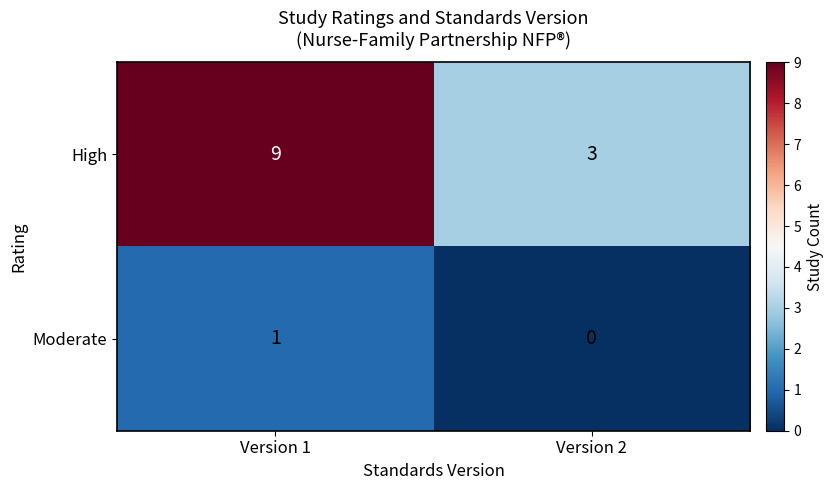

Reading left to right, extract all data points from this chart.

High: Version 1=9	Version 2=3
Moderate: Version 1=1	Version 2=0